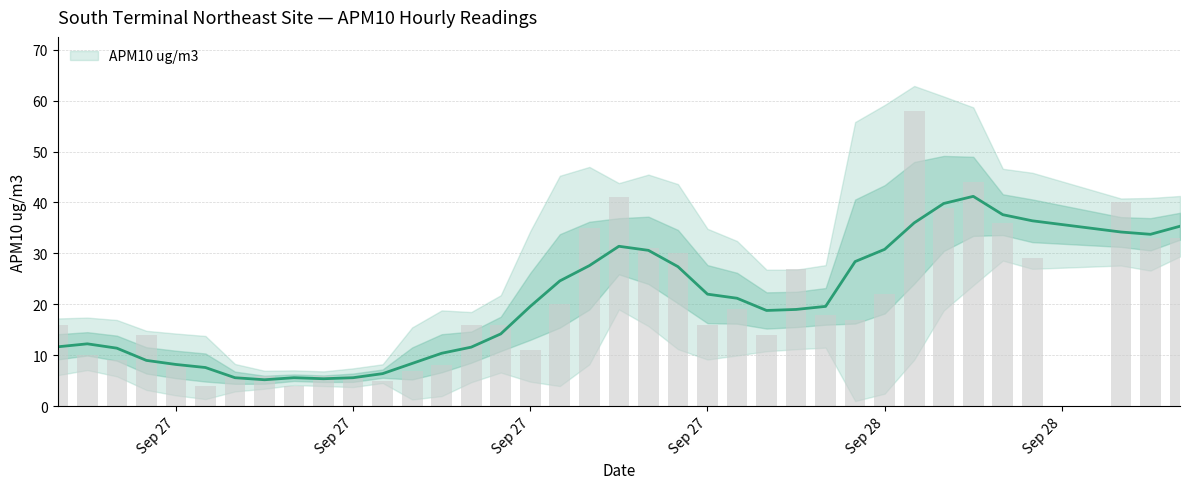

Approximately how many times larger is the value at 2015-09-27 20:00 compared to 2015-09-28 04:00?

1.4